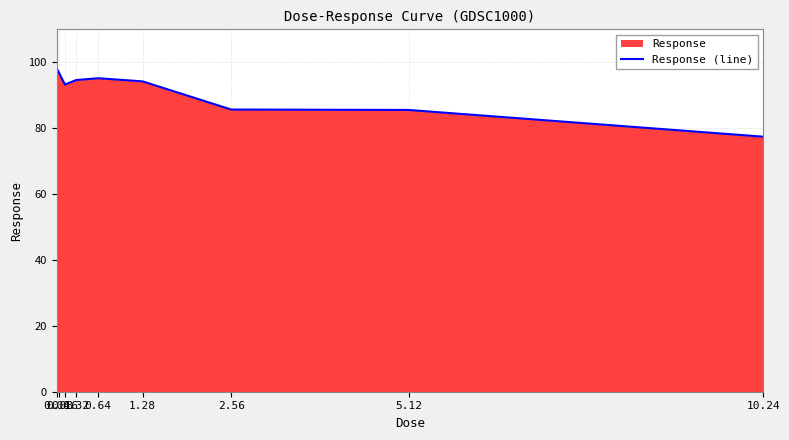

Reading right to left, what are all the values shown in this chart?

10.24=77.4	5.12=85.5	2.56=85.7	1.28=94.2	0.64=95.2	0.32=94.6	0.16=93.2	0.08=96.6	0.04=98.2